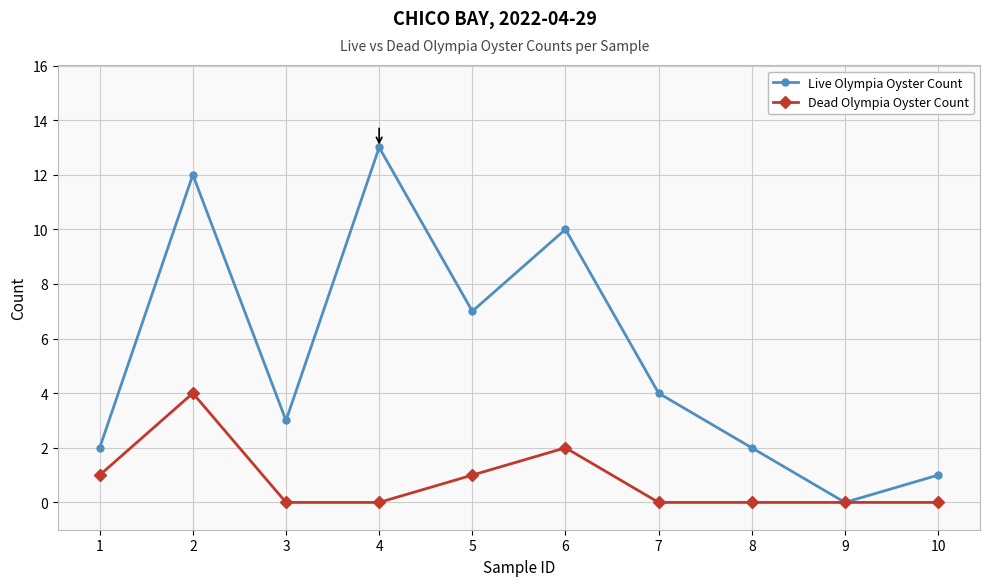

True or false: Dead Olympia Oyster Count has more than 0 interior local peaks.

True